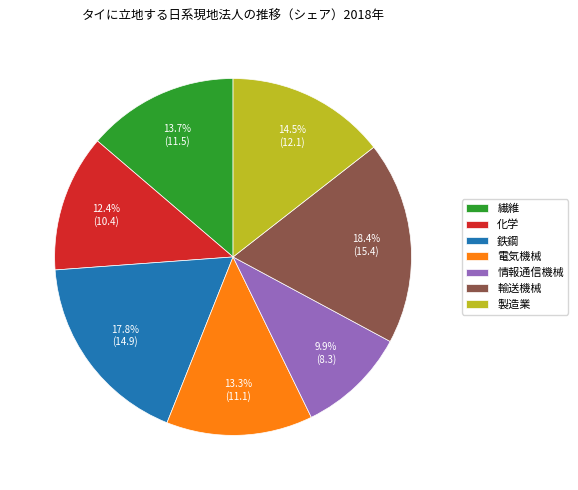

Which category has the smallest portion of the pie?

情報通信機械